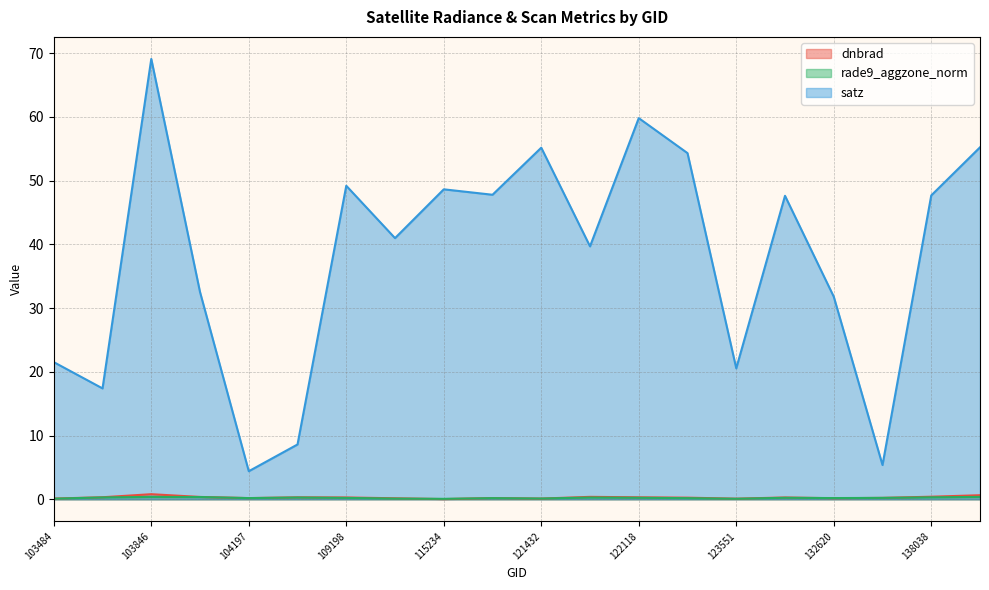

What is the value of the satz point at the 16th from the left?

47.6